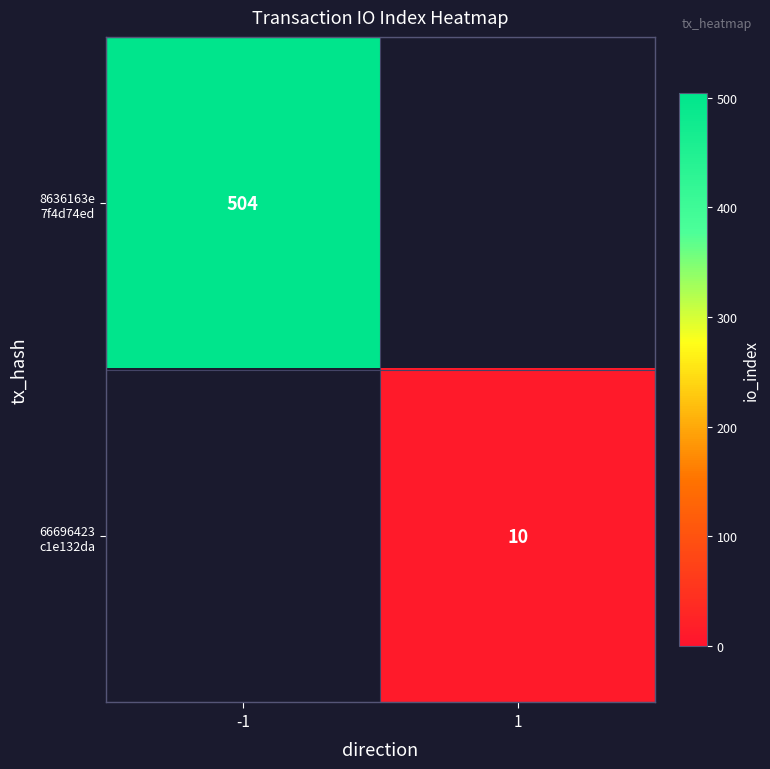

Which series has the largest total across all categories?

8636163e 7f4d74ed